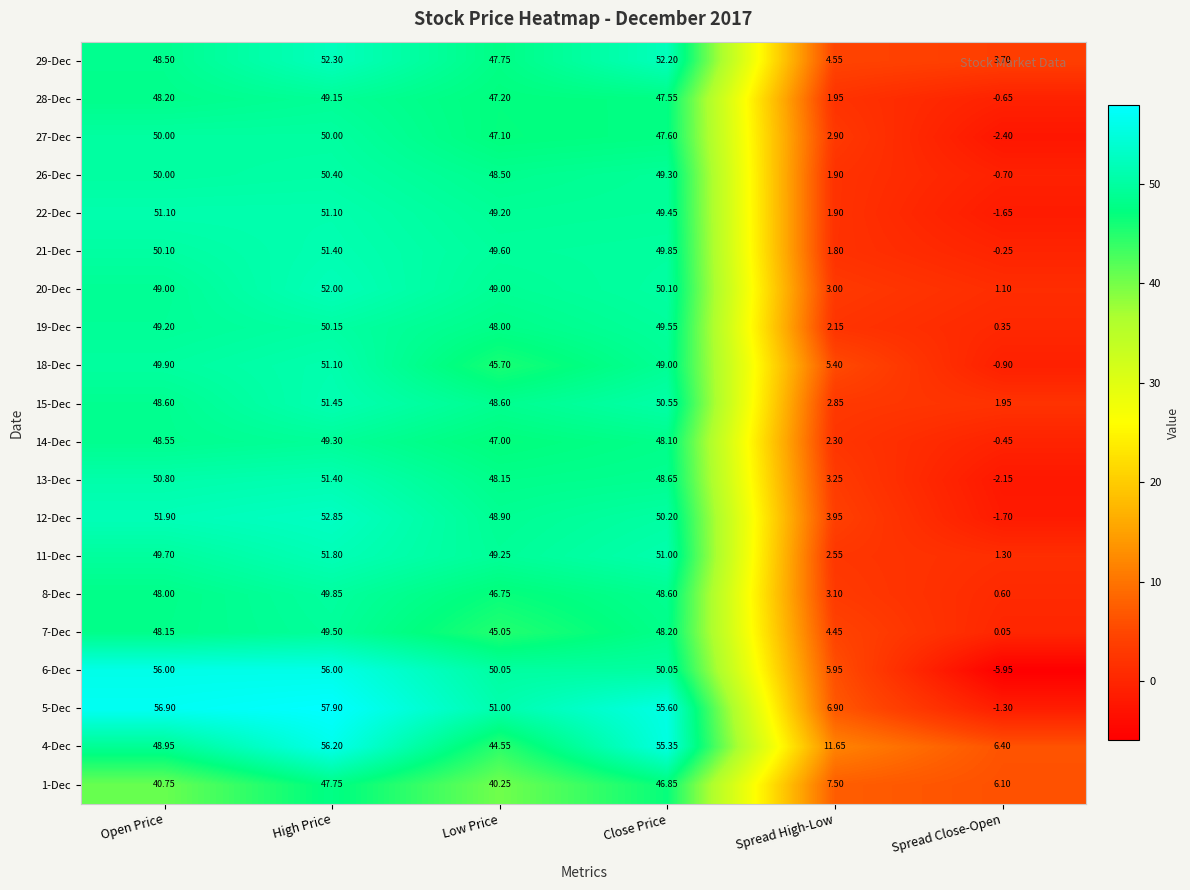

List the labels in order of 29-Dec value, smallest first.

Spread Close-Open, Spread High-Low, Low Price, Open Price, Close Price, High Price